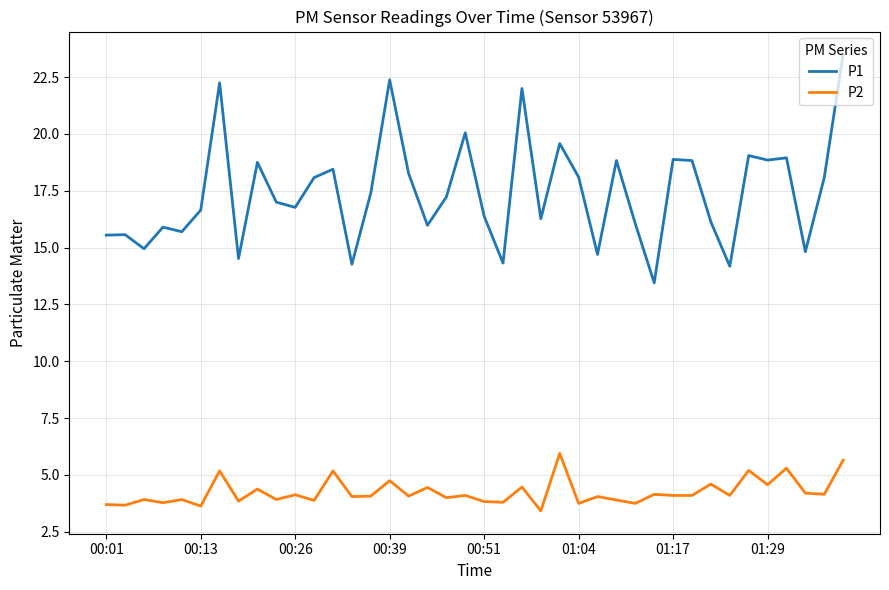

What is the greatest value displayed?

23.5